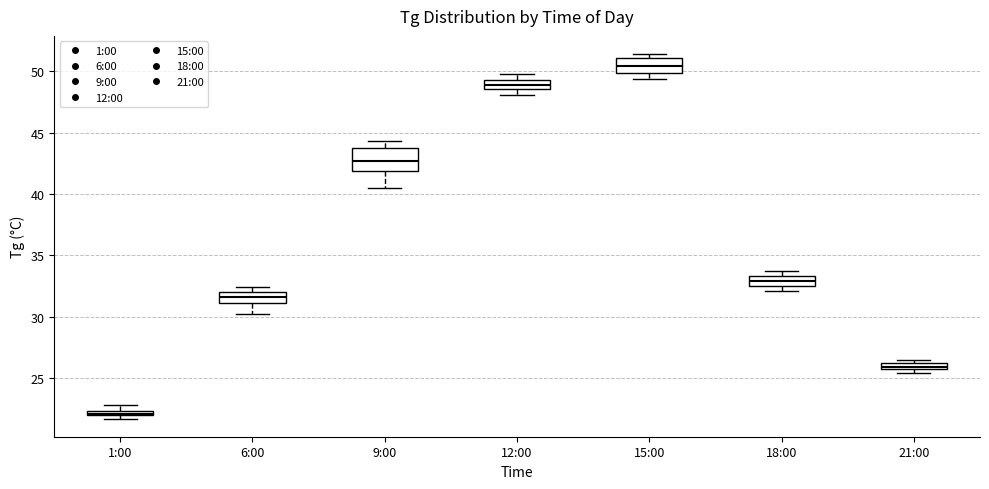

Which box has the highest median line?

15:00